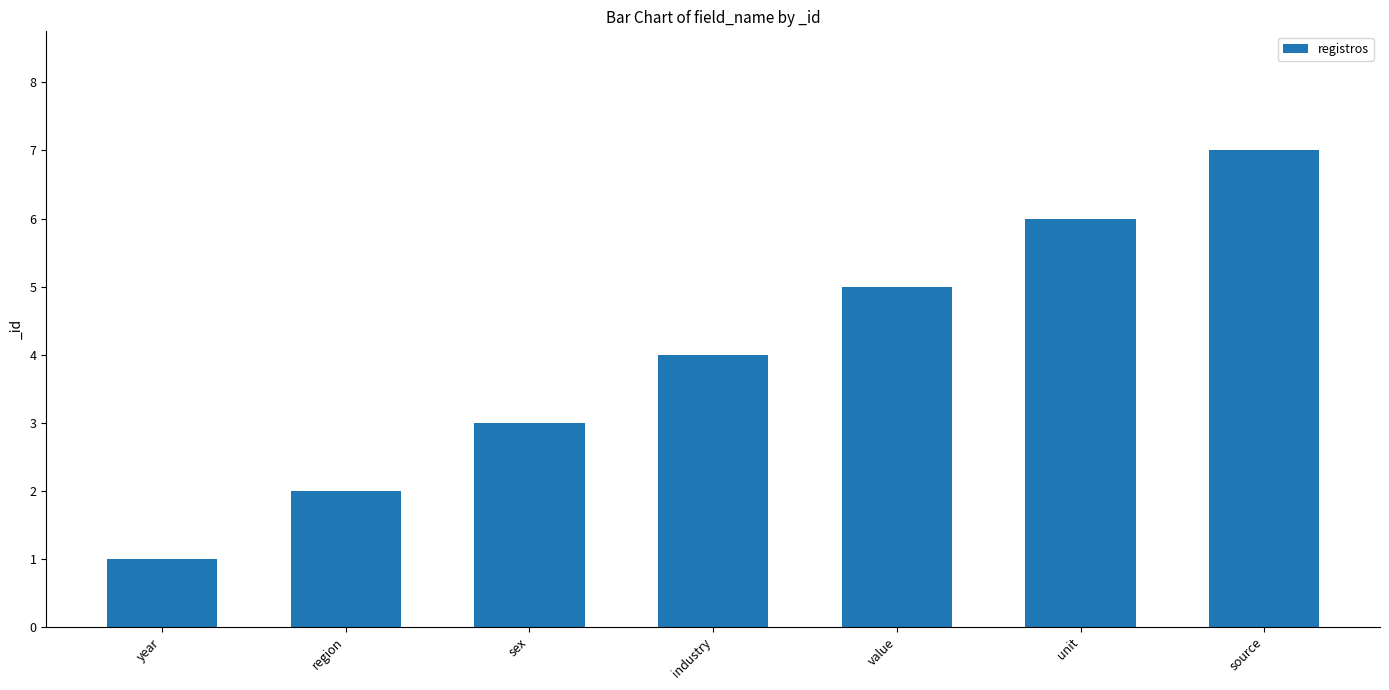

The value at value is 2. True or false?

False